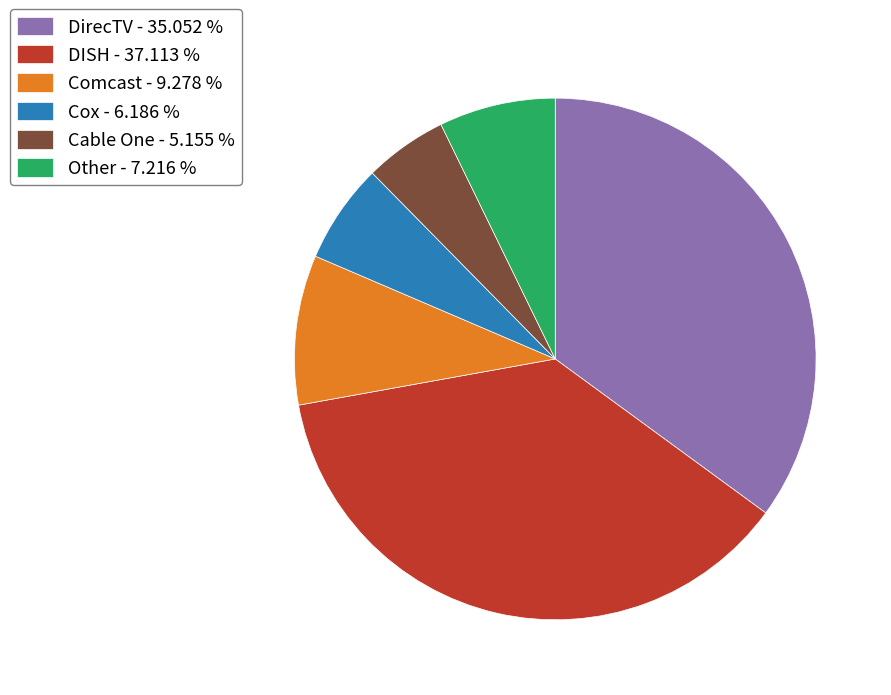

The Other slice represents 7% of the pie. True or false?

True